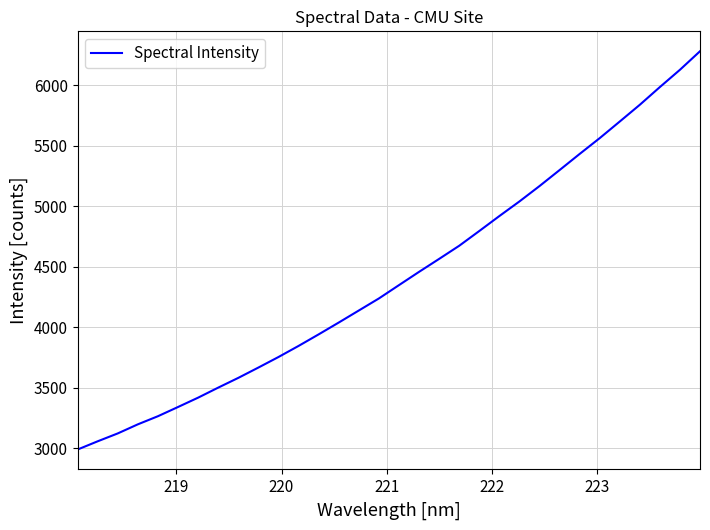

What is the maximum value shown in the chart?

6279.4